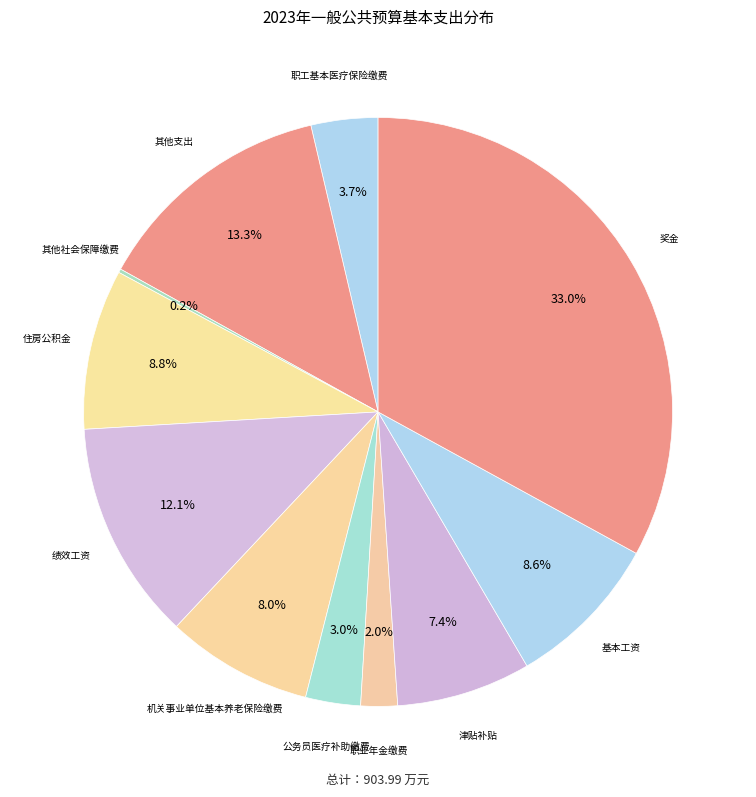

Is there any slice that represents more than half of the pie?

No